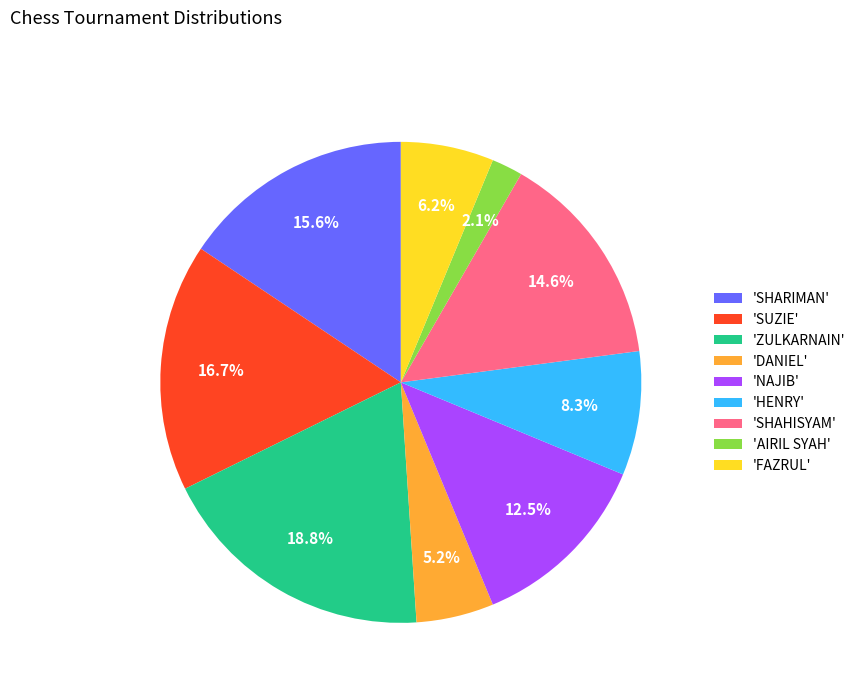

Is the sum of 'ZULKARNAIN' and 'HENRY' greater than half?

No